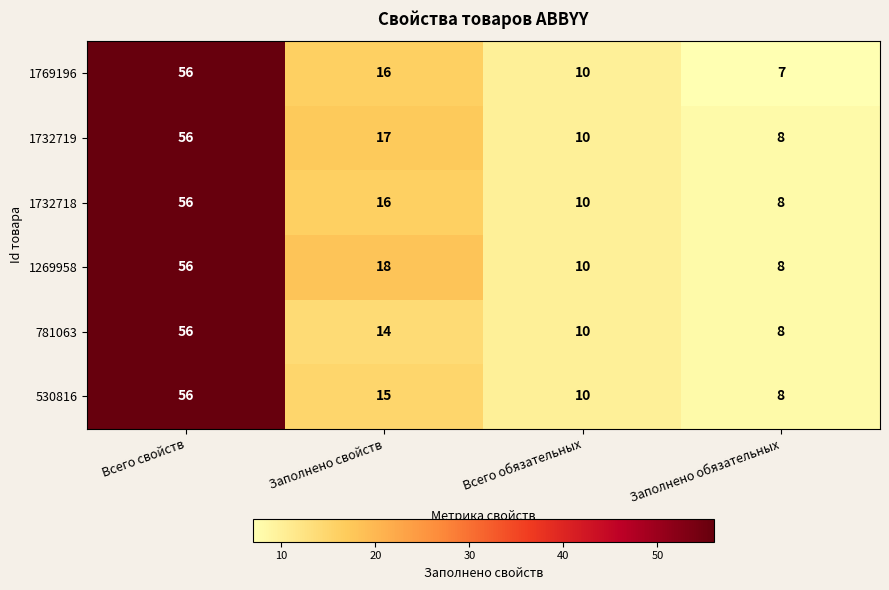

Where does the 1769196 series first go above 16?

Всего свойств